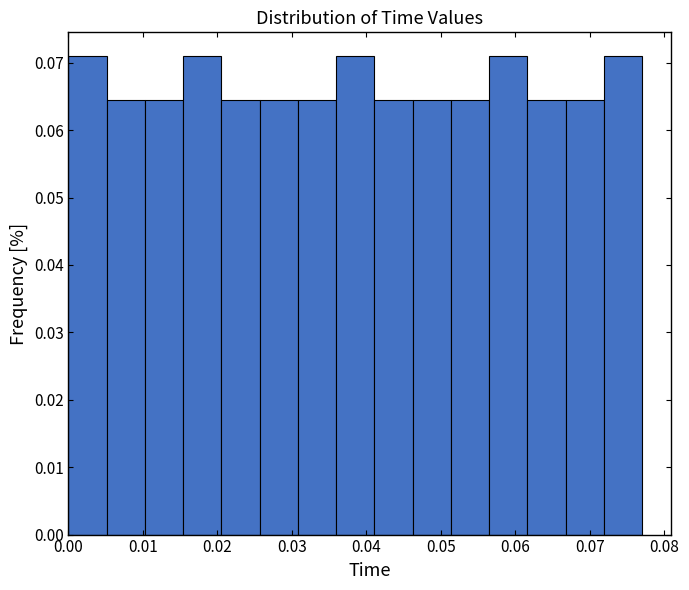

Reading left to right, transcribe this chart: for each bar, give the range it covers on the x-axis and its height. Neither the bar edges nor the heights are printed on the chart, so give them approximately, as read against the axes.

0.000 to 0.005: 0.071
0.005 to 0.010: 0.065
0.010 to 0.015: 0.065
0.015 to 0.021: 0.071
0.021 to 0.026: 0.065
0.026 to 0.031: 0.065
0.031 to 0.036: 0.065
0.036 to 0.041: 0.071
0.041 to 0.046: 0.065
0.046 to 0.051: 0.065
0.051 to 0.056: 0.065
0.056 to 0.062: 0.071
0.062 to 0.067: 0.065
0.067 to 0.072: 0.065
0.072 to 0.077: 0.071